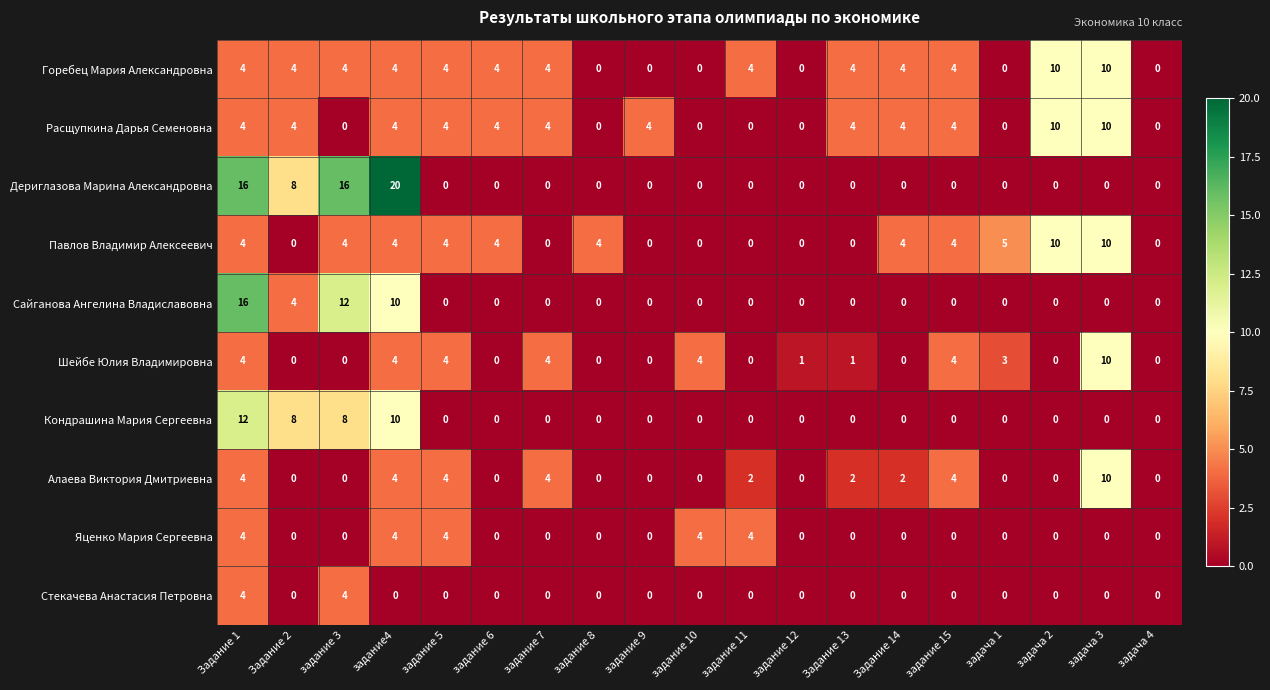

What is the difference between the highest and lowest values at задача 2?

10